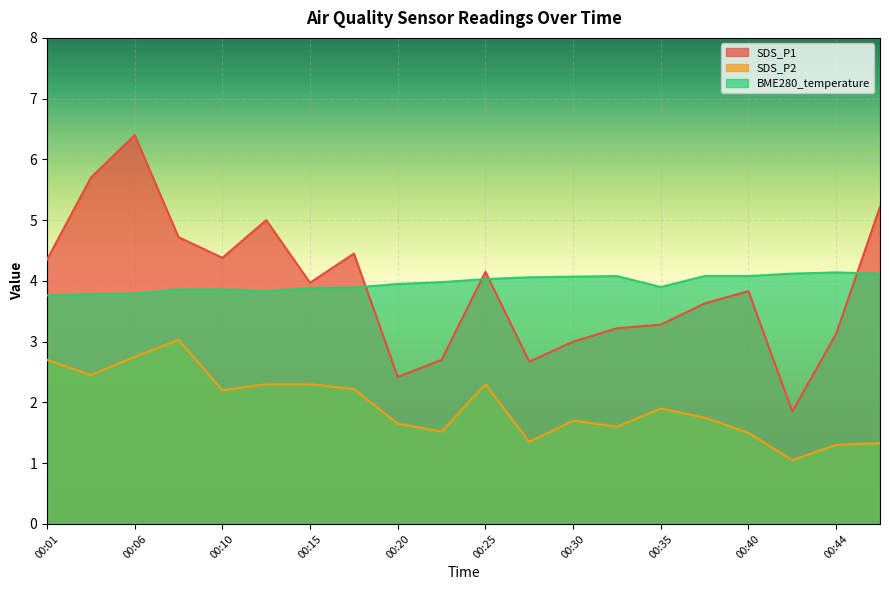

At 00:08, list the series in order from smallest to largest.

SDS_P2, BME280_temperature, SDS_P1